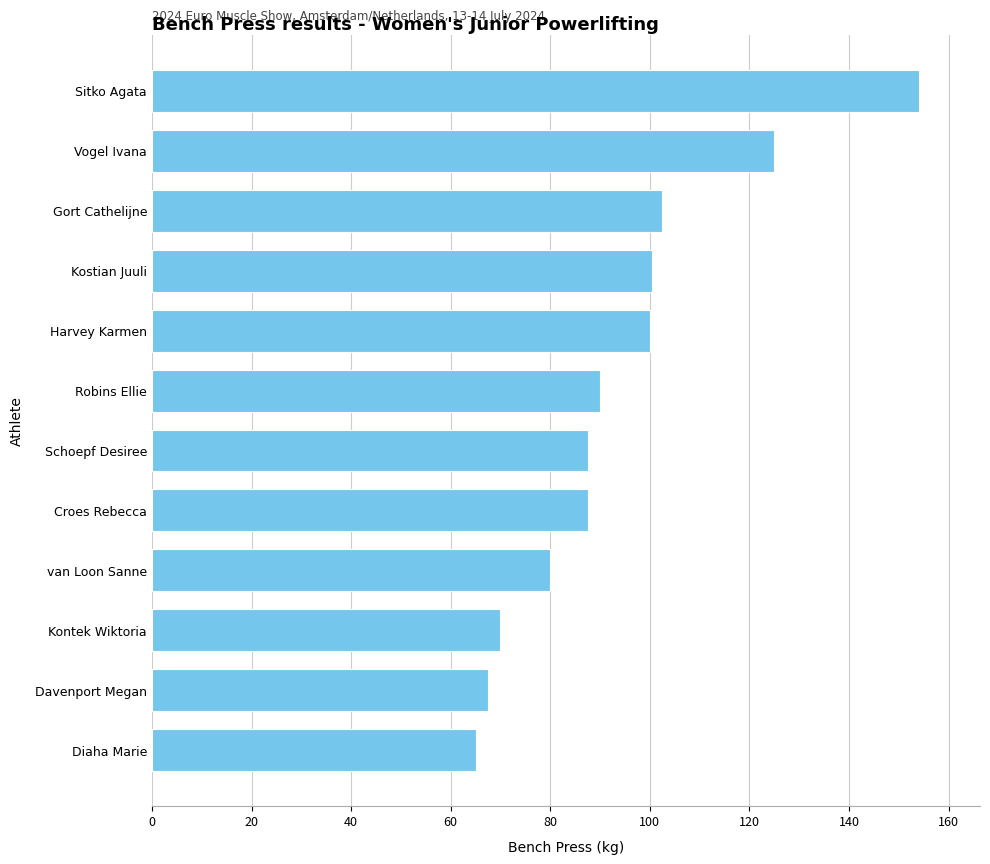

Between Diaha Marie and Vogel Ivana, which is larger?

Vogel Ivana